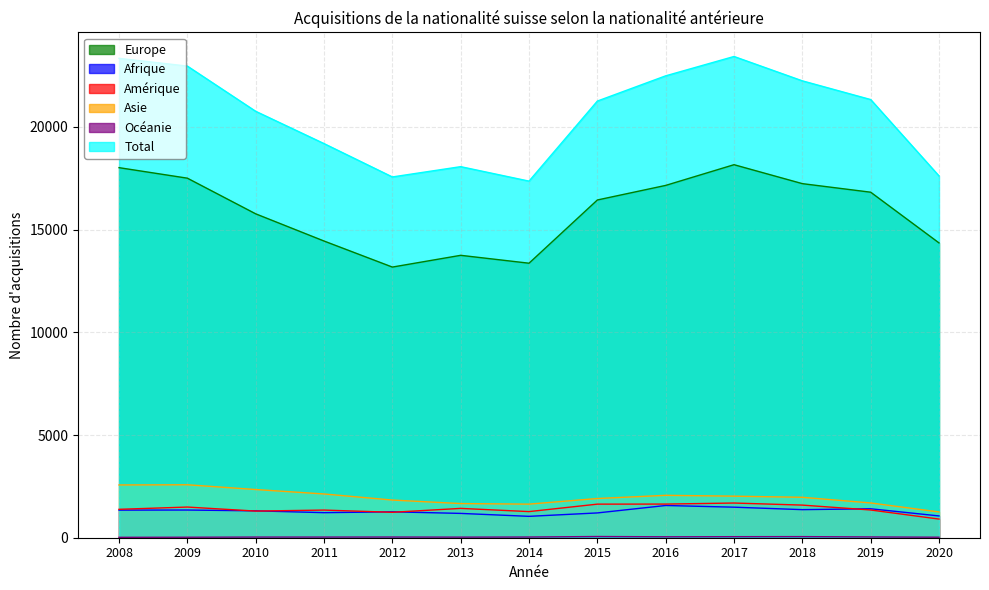

What is the value of the Europe point at the 13th from the left?

14353